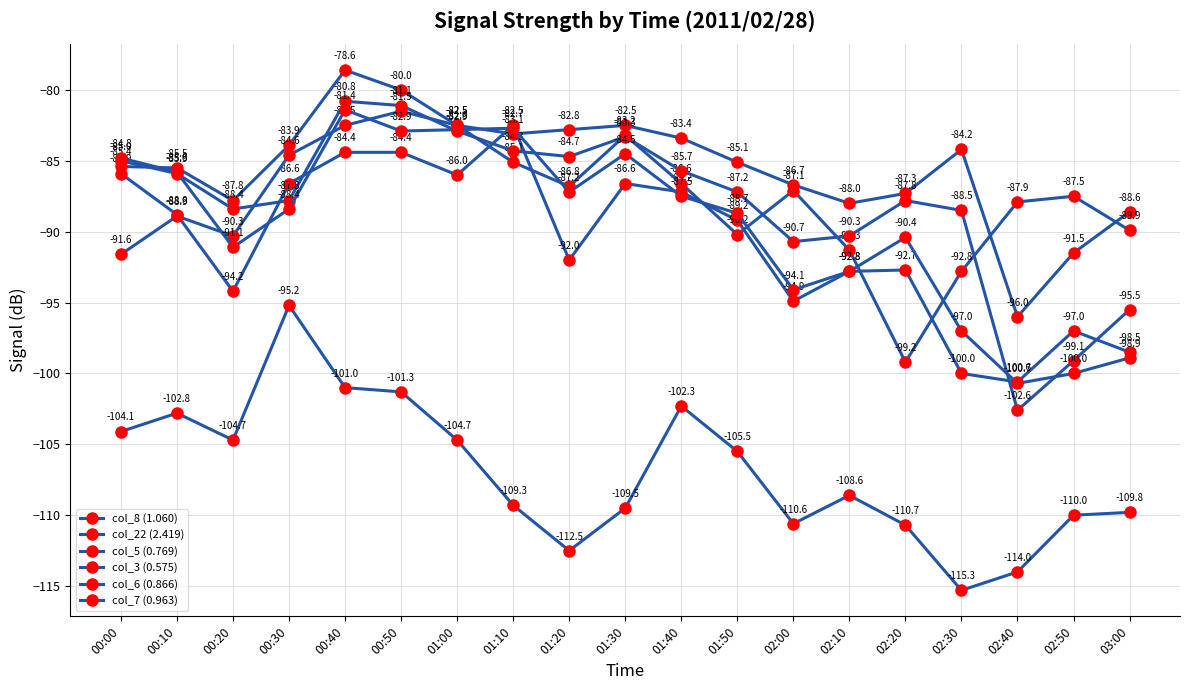

Does the chart have visible grid lines?

Yes